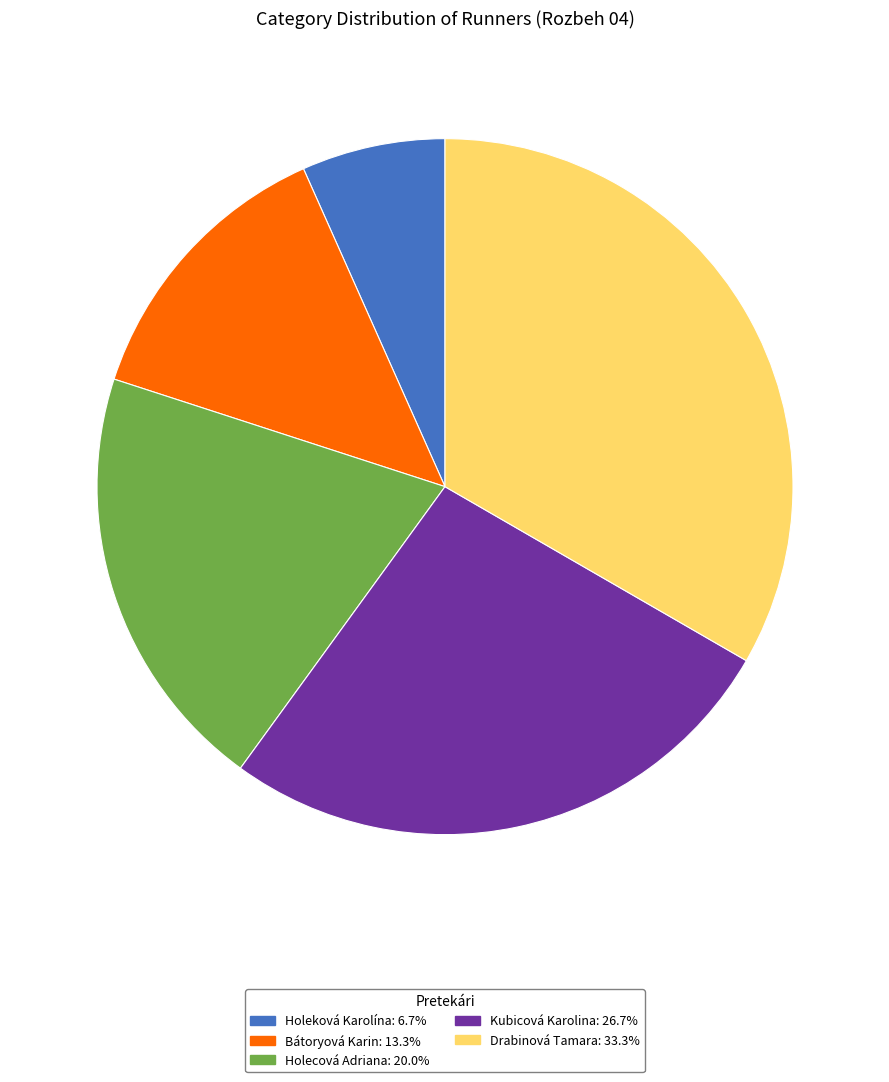

Is there any slice that represents more than half of the pie?

No